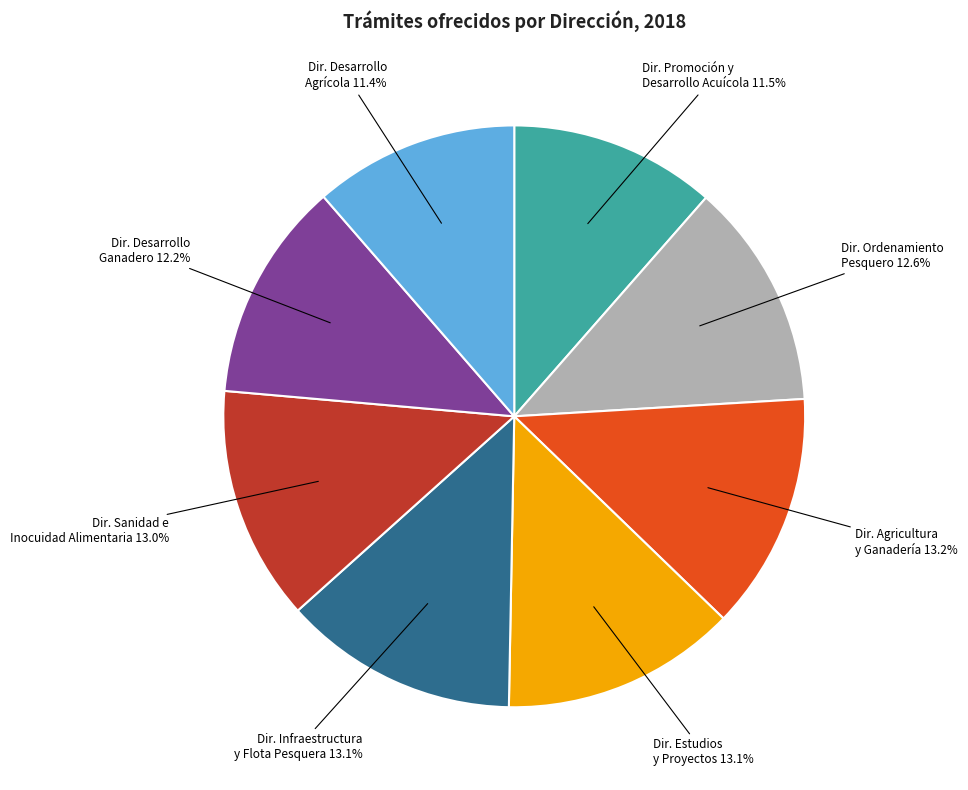

Approximately how many times larger is the value at Dir. Desarrollo Agrícola compared to Dir. Agricultura y Ganadería?

0.9